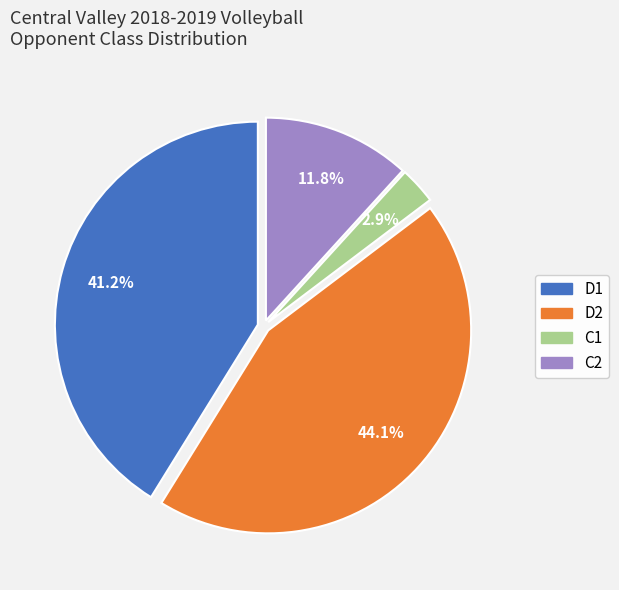

Is it true that D2 is 44% of the pie?

True